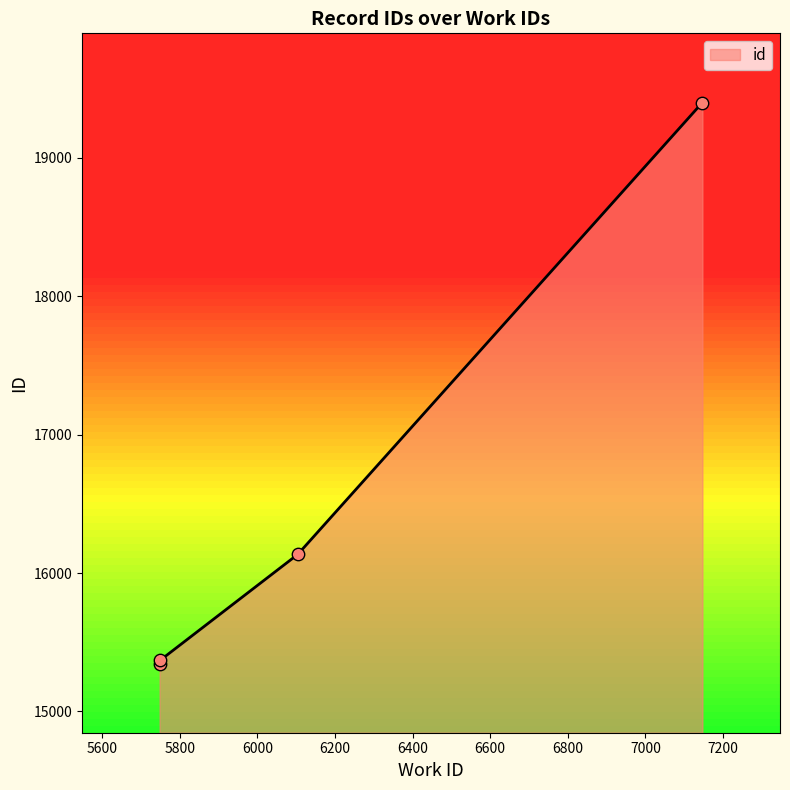

What is the change in value from 5749 to 6104?

+742